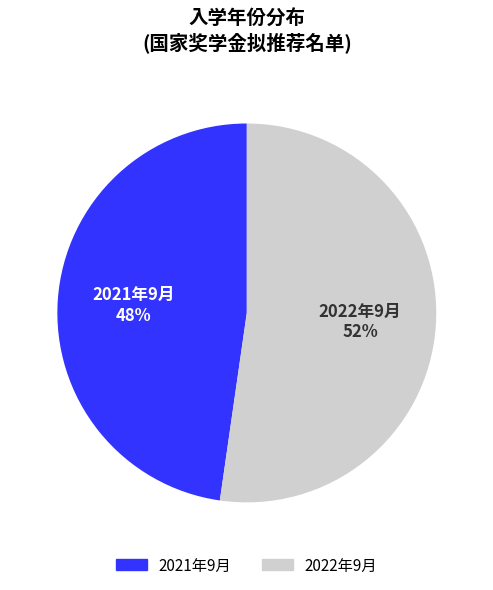

To the nearest percent, what is the combined percentage of 2022年9月 and 2021年9月?

100%